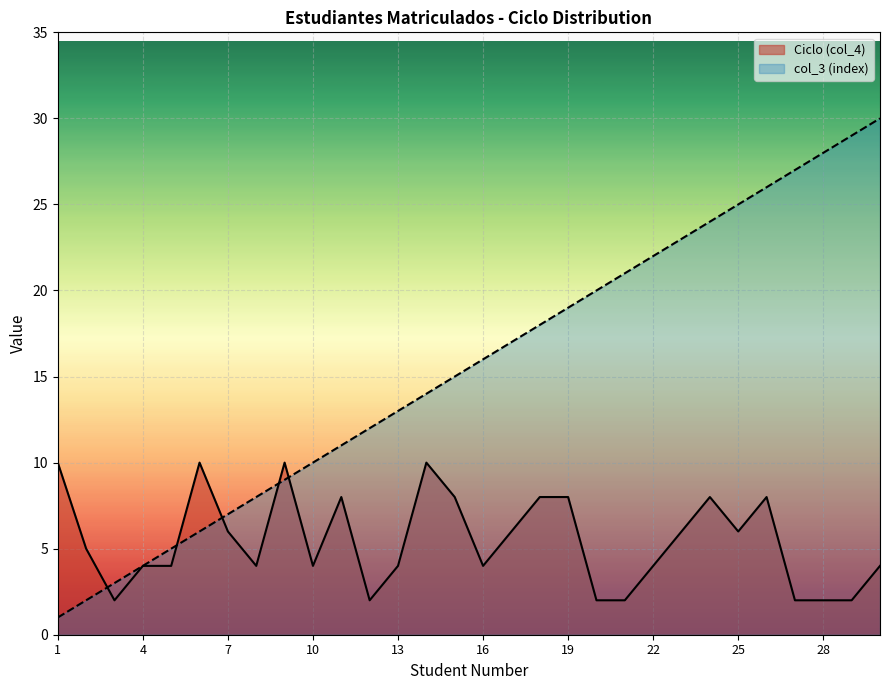

What is the minimum value for Ciclo (col_4)?

2